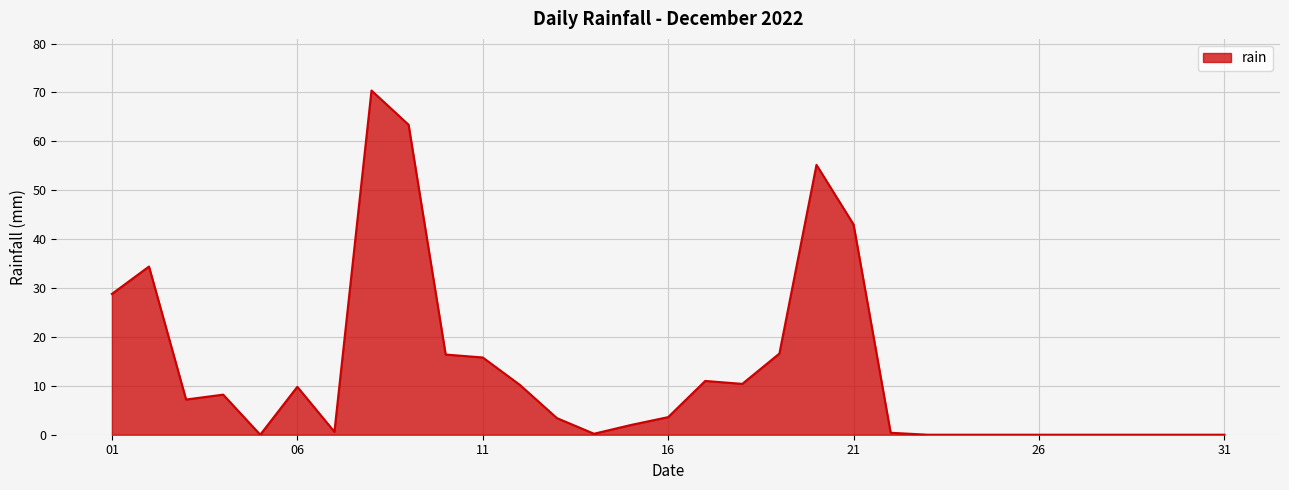

What is the maximum value shown in the chart?

70.4